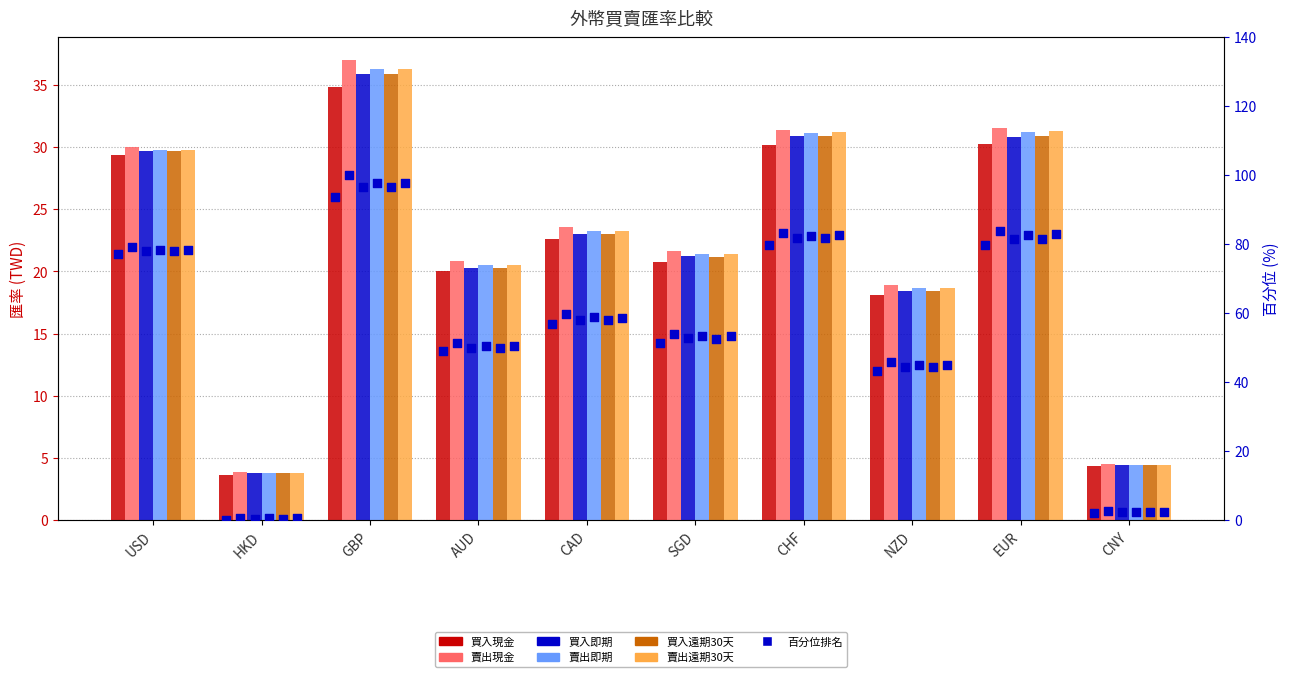

Is the value of 賣出即期 at EUR greater than the value of 買入即期 at NZD?

Yes